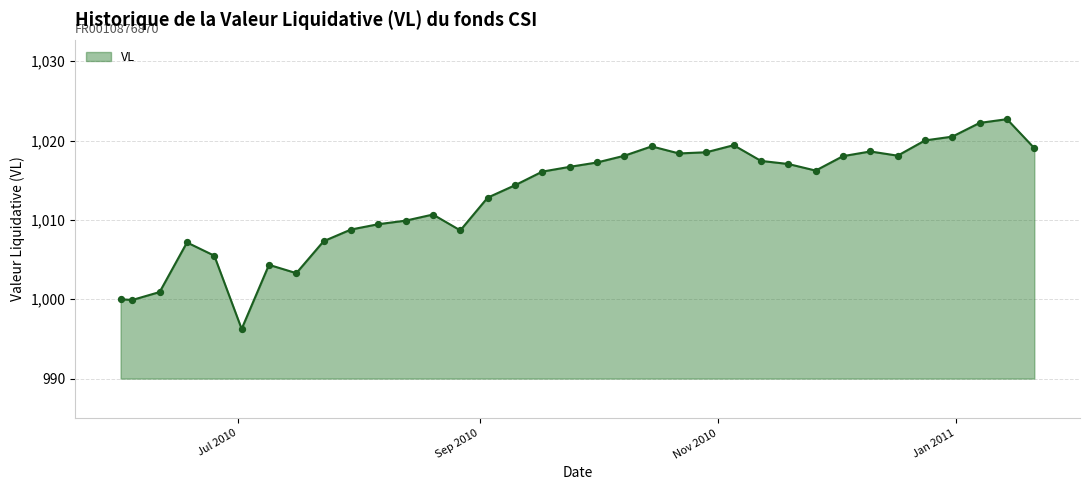

What is the maximum value shown in the chart?

1022.7